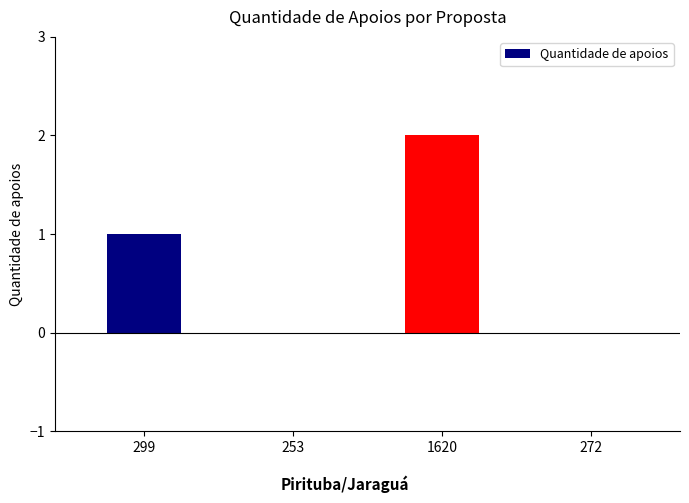

How many categories are shown in the chart?

4